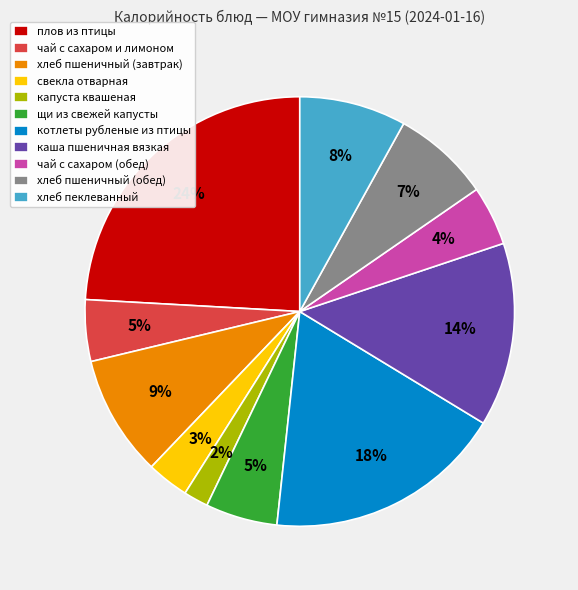

The хлеб пшеничный (завтрак) slice represents 3% of the pie. True or false?

False